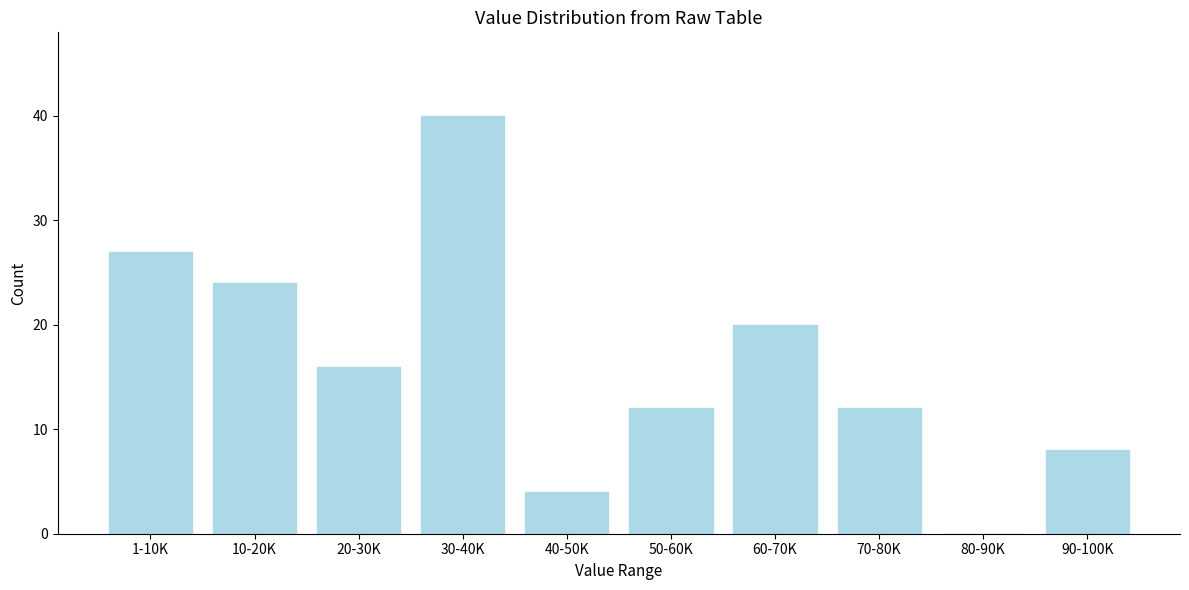

Reading right to left, transcribe all the data shown in this chart.

90-100K=8	80-90K=0	70-80K=12	60-70K=20	50-60K=12	40-50K=4	30-40K=40	20-30K=16	10-20K=24	1-10K=27